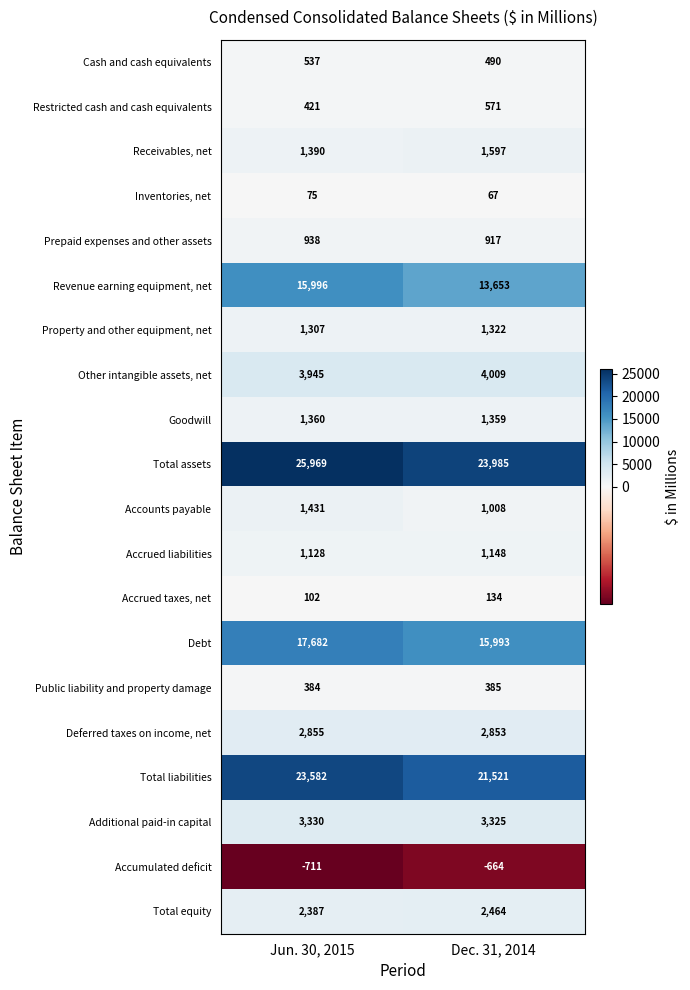

What is the maximum value shown in the chart?

25969